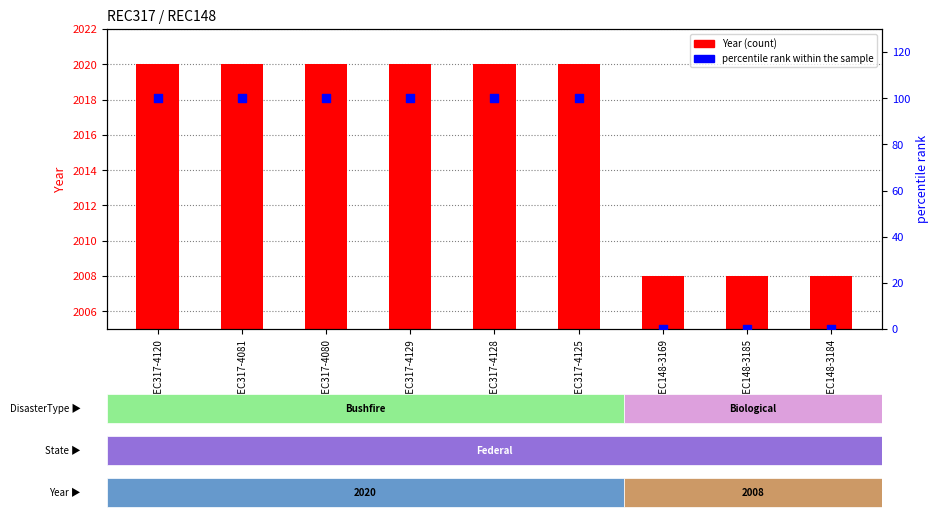

At how many categories does at least one series exceed 1371?

9